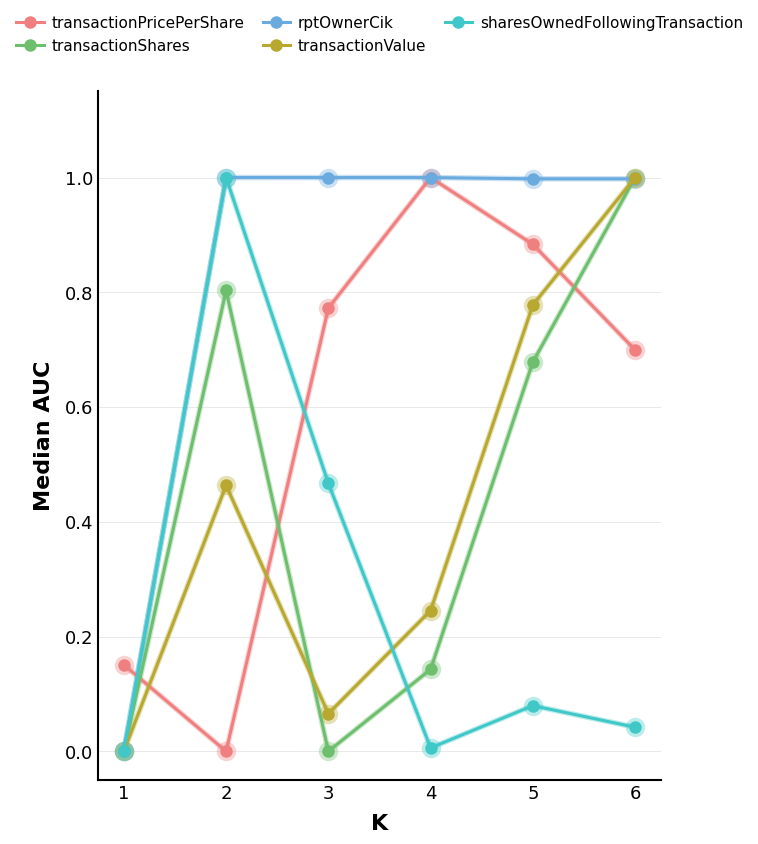

What is the difference between the transactionPricePerShare values at 4 and 6?

0.3